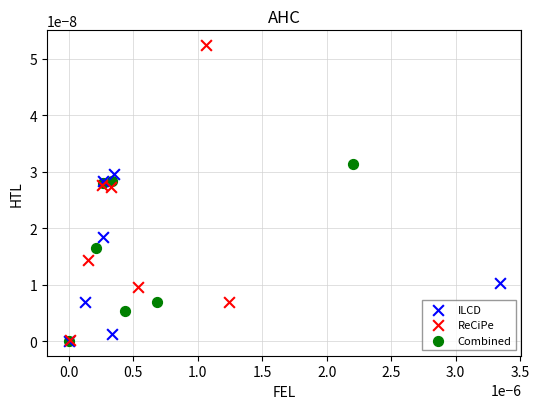

Which series has the largest Y range (max minus min)?

ReCiPe